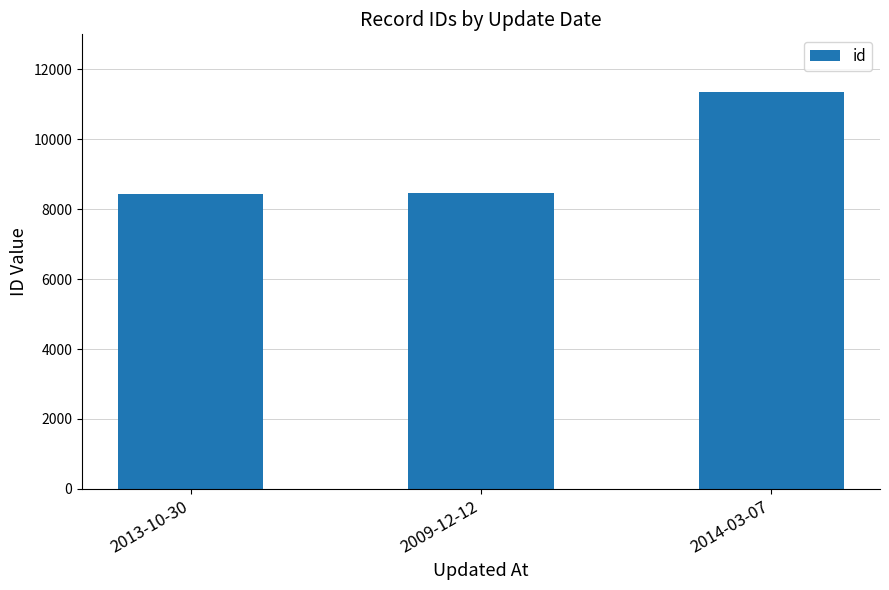

What is the difference between the values at 2013-10-30 and 2014-03-07?

2891